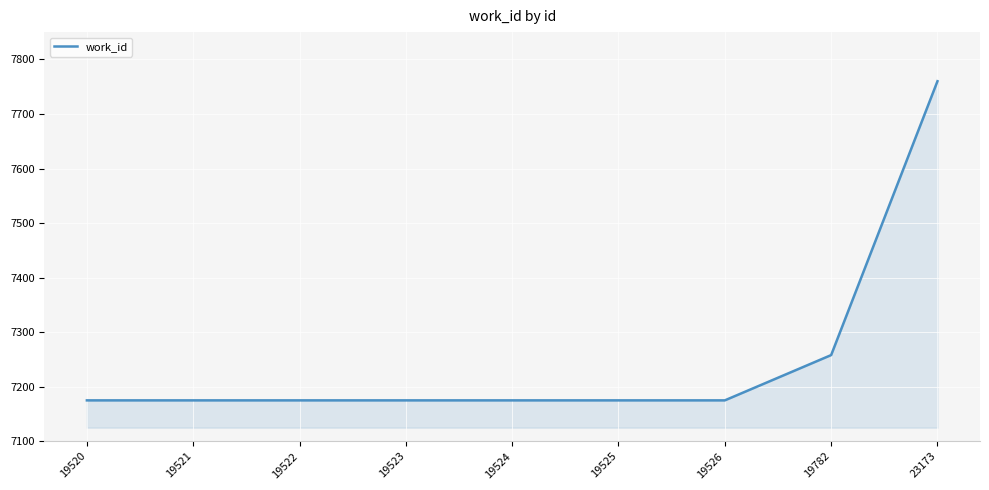

Which category has the highest value across all series?

23173